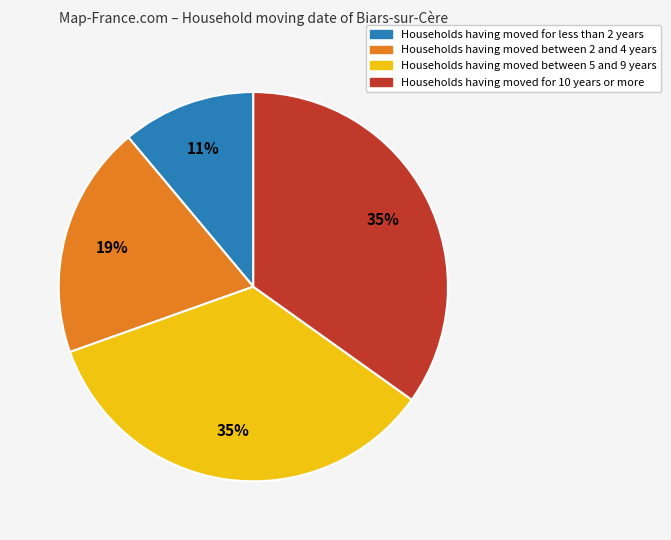

How many segments does this pie chart have?

4